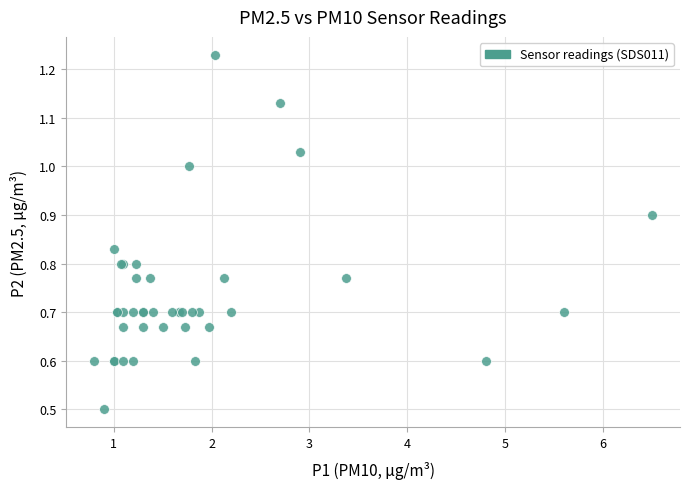

What Y value in the scatter plot is closest to 0?

0.5